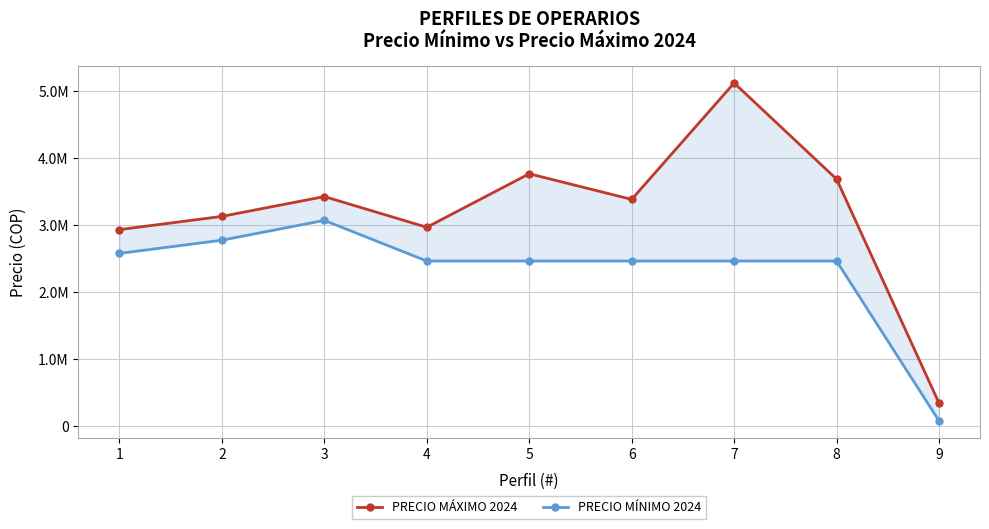

List the labels in order of PRECIO MÁXIMO 2024 value, smallest first.

9, 1, 4, 2, 6, 3, 8, 5, 7